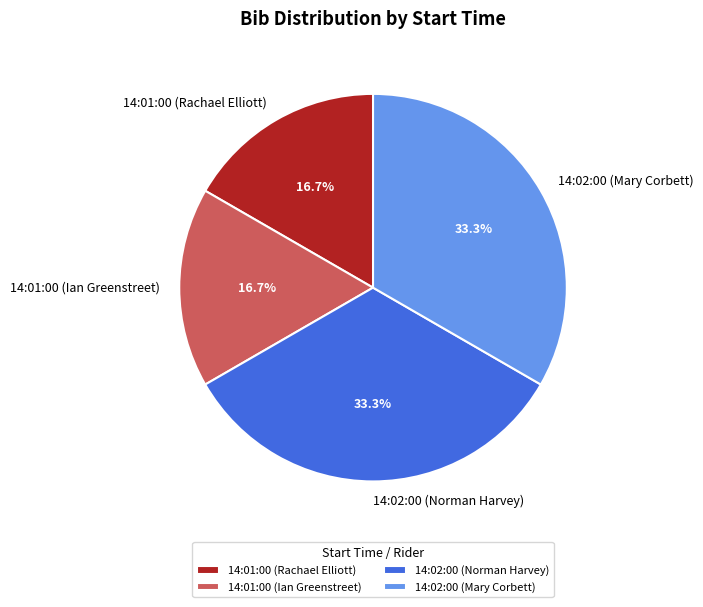

How many slices are in this pie chart?

4